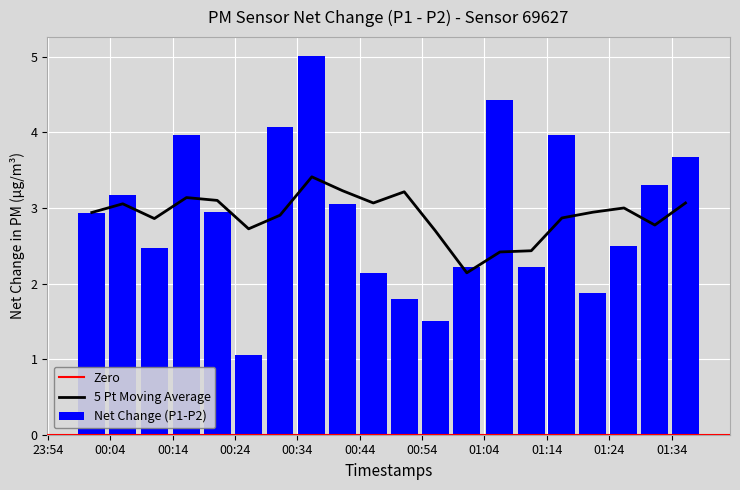

Which category has the highest value in the P1 series?

7